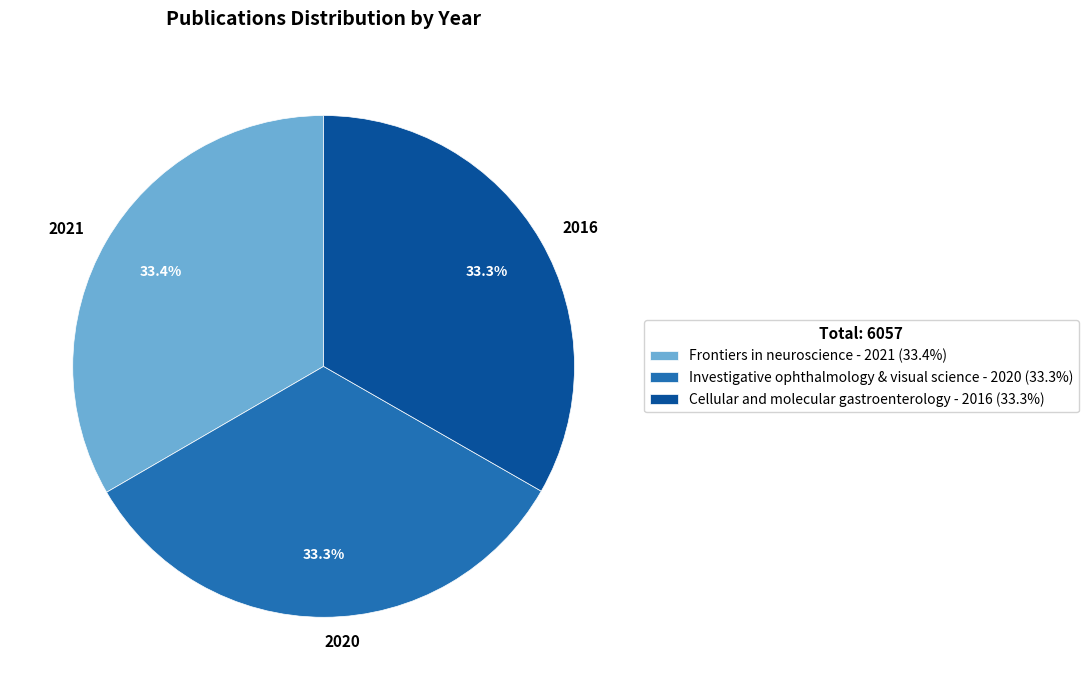

Does any single category account for the majority?

No